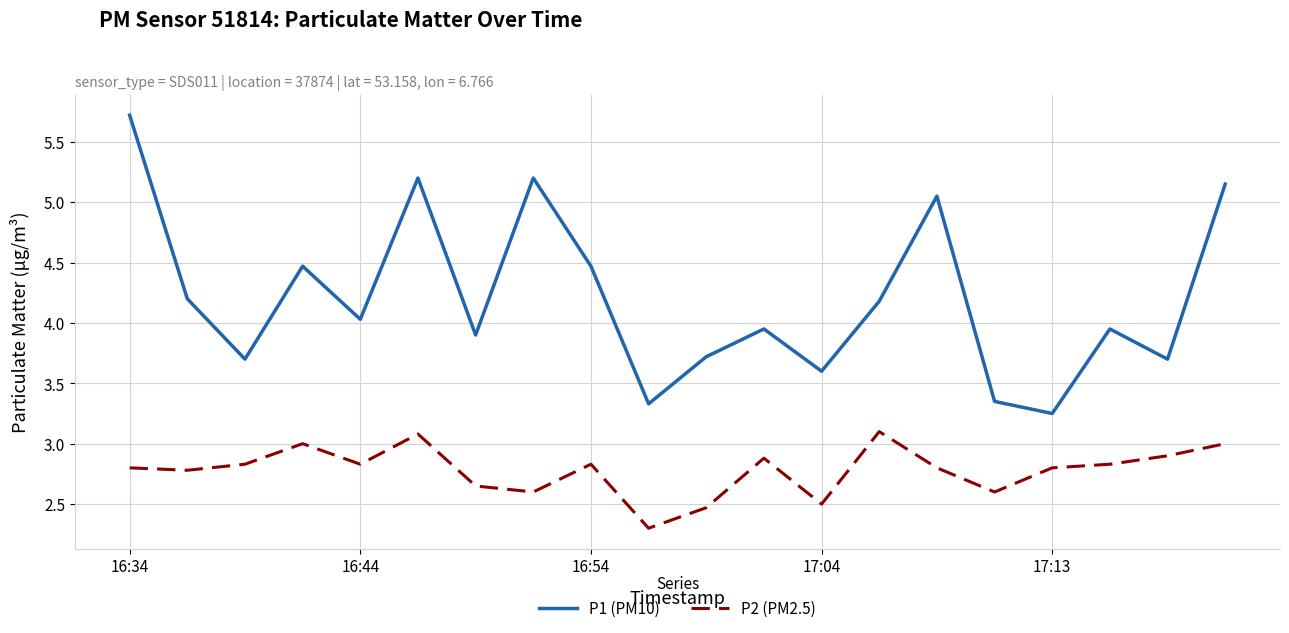

True or false: P2 (PM2.5) has more than 2 interior local peaks.

True